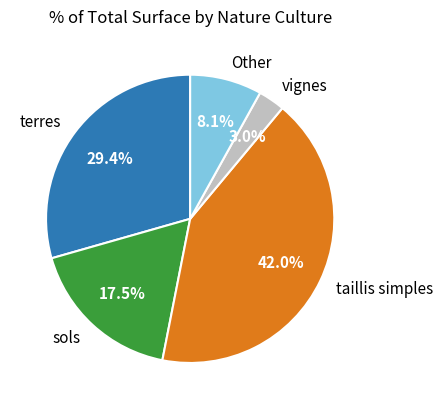

Is the sum of taillis simples and sols greater than half?

Yes